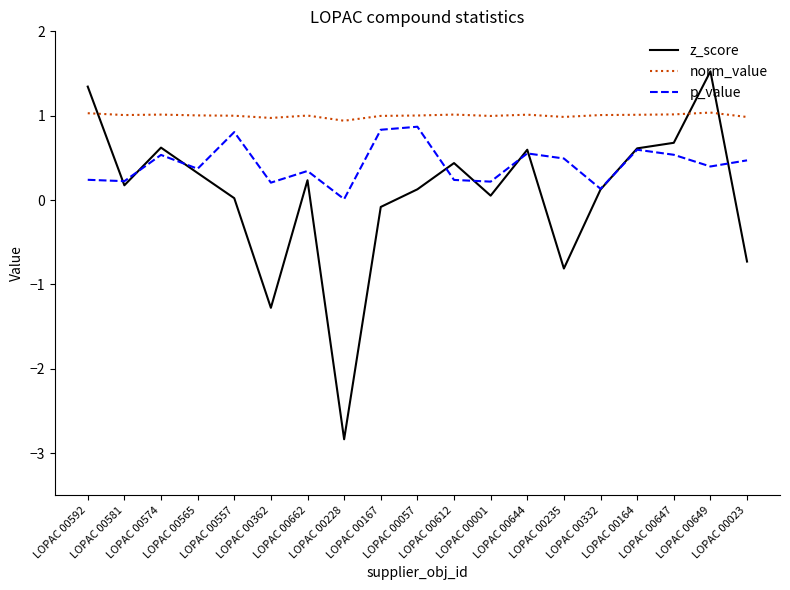

How many lines are shown in the chart?

3